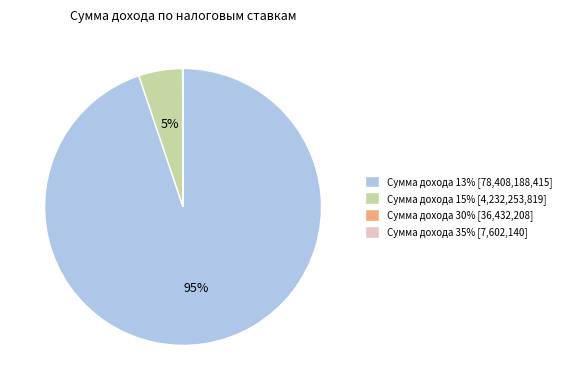

What is the largest slice in the pie chart?

Сумма дохода 13%